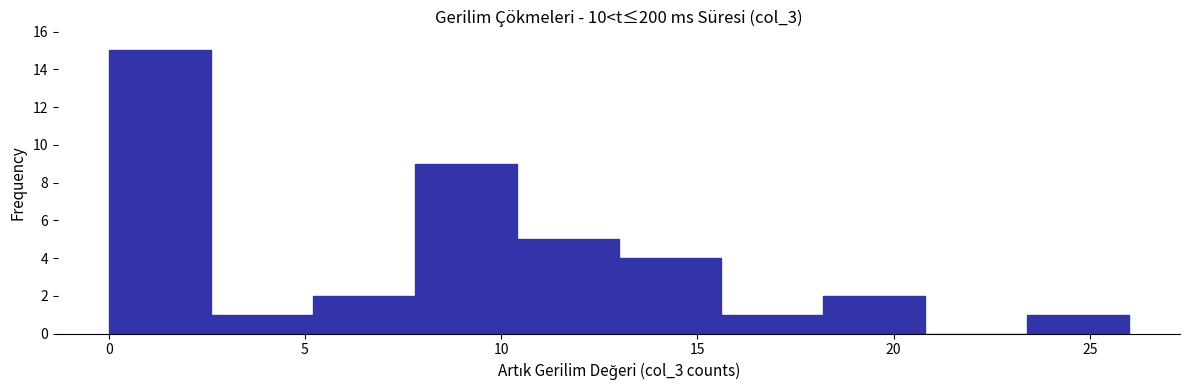

Reading left to right, transcribe this chart: for each bar, give the range it covers on the x-axis and its height. Neither the bar edges nor the heights are printed on the chart, so give them approximately, as read against the axes.

0.0 to 2.6: 15
2.6 to 5.2: 1
5.2 to 7.8: 2
7.8 to 10.4: 9
10.4 to 13.0: 5
13.0 to 15.6: 4
15.6 to 18.2: 1
18.2 to 20.8: 2
20.8 to 23.4: 0
23.4 to 26.0: 1